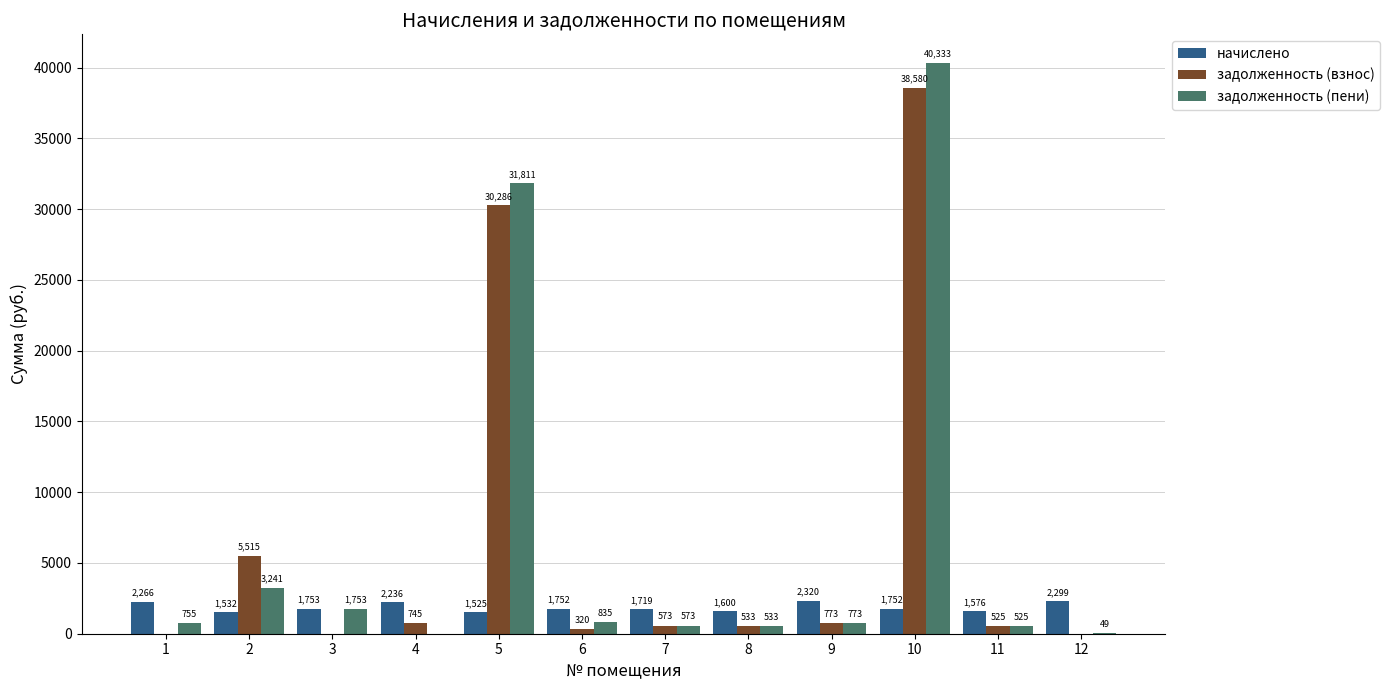

At which label is начислено closest to 1922?

3